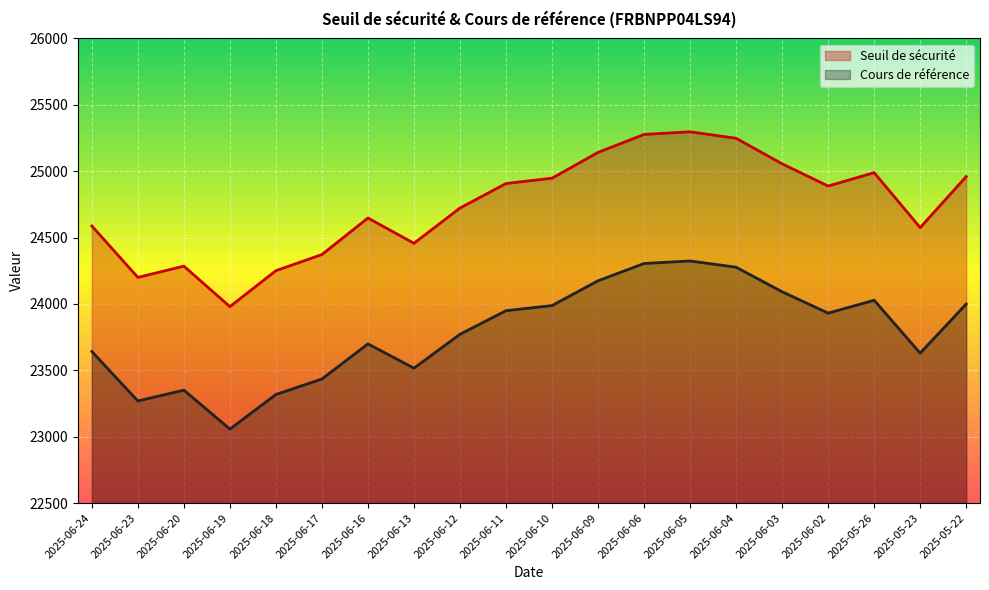

At 2025-06-06, list the series in order from smallest to largest.

Cours de référence, Seuil de sécurité